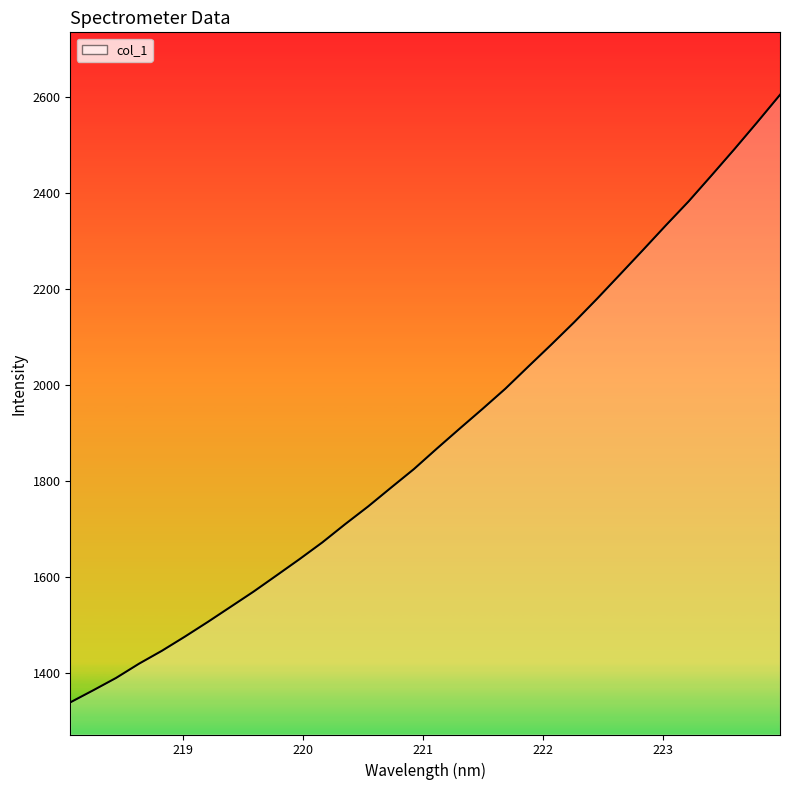

What is the maximum value shown in the chart?

2604.6